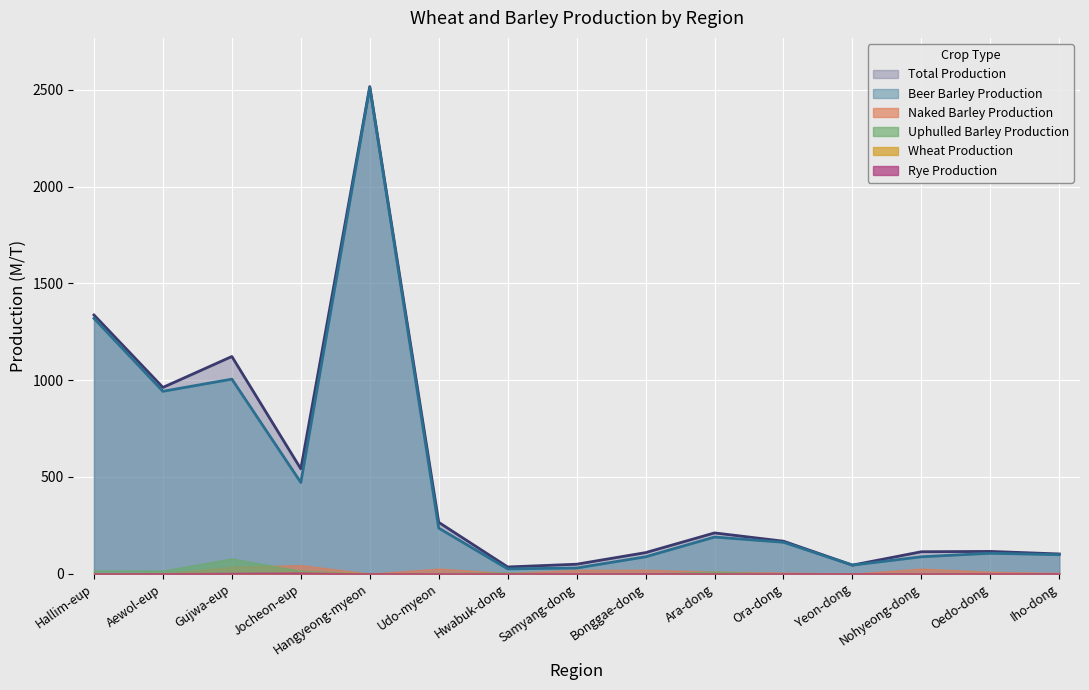

How many values in the Uphulled Barley Production series are below 1?

7